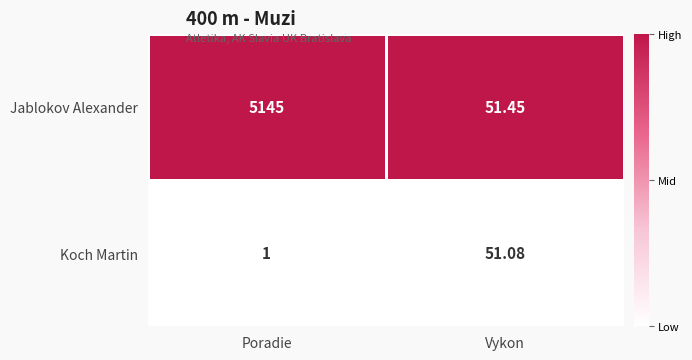

Rank the categories by Jablokov Alexander value from lowest to highest.

Vykon, Poradie